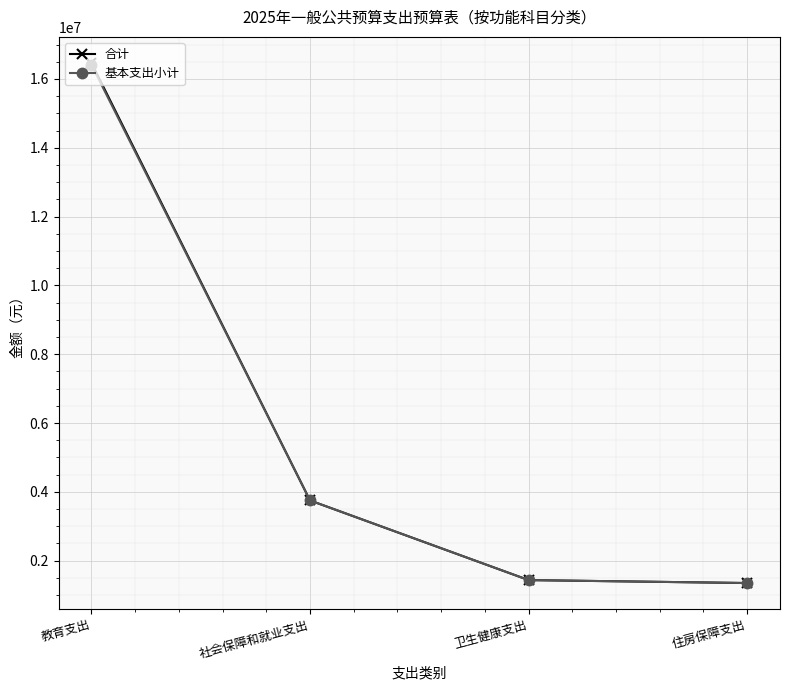

The 合计 series shows 16467911 at 教育支出. True or false?

True